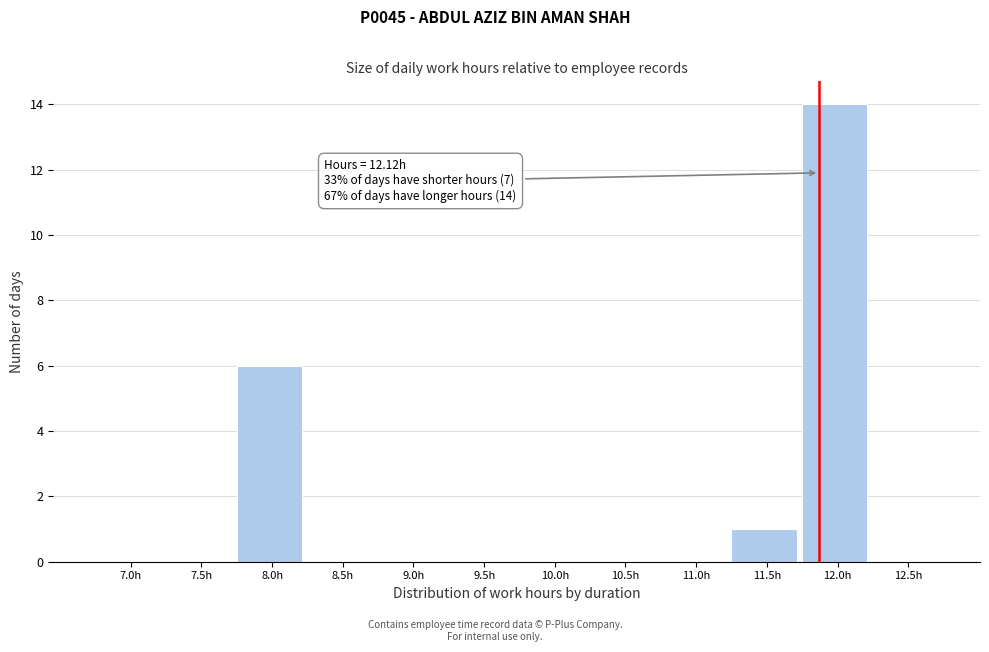

Reading left to right, transcribe all the data shown in this chart.

7.0h=0	7.5h=0	8.0h=6	8.5h=0	9.0h=0	9.5h=0	10.0h=0	10.5h=0	11.0h=0	11.5h=1	12.0h=14	12.5h=0